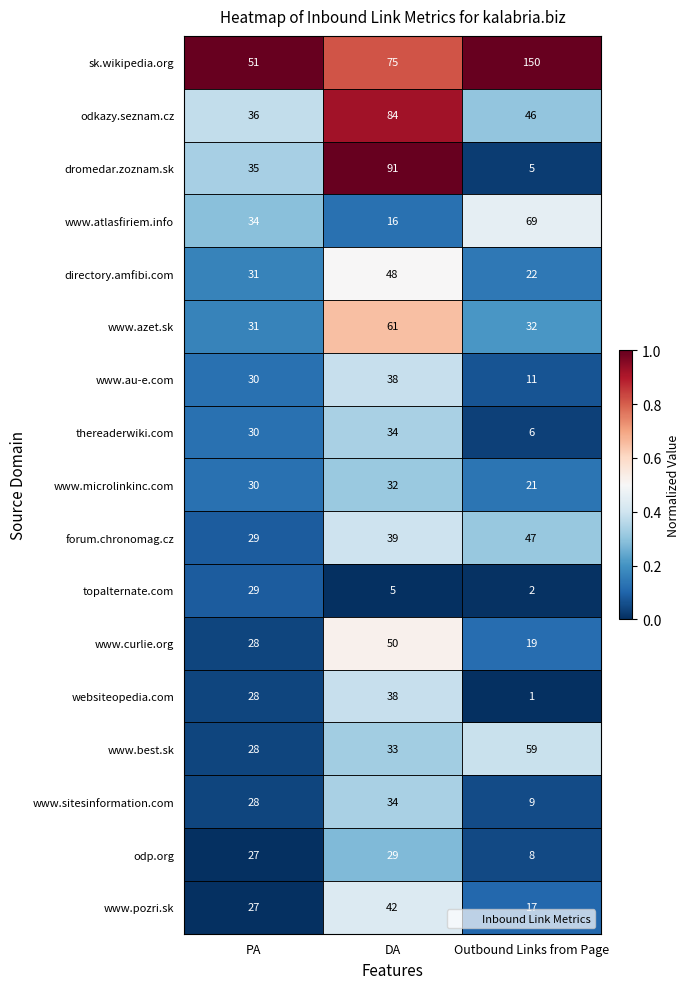

What is the total value across all series at DA?

749